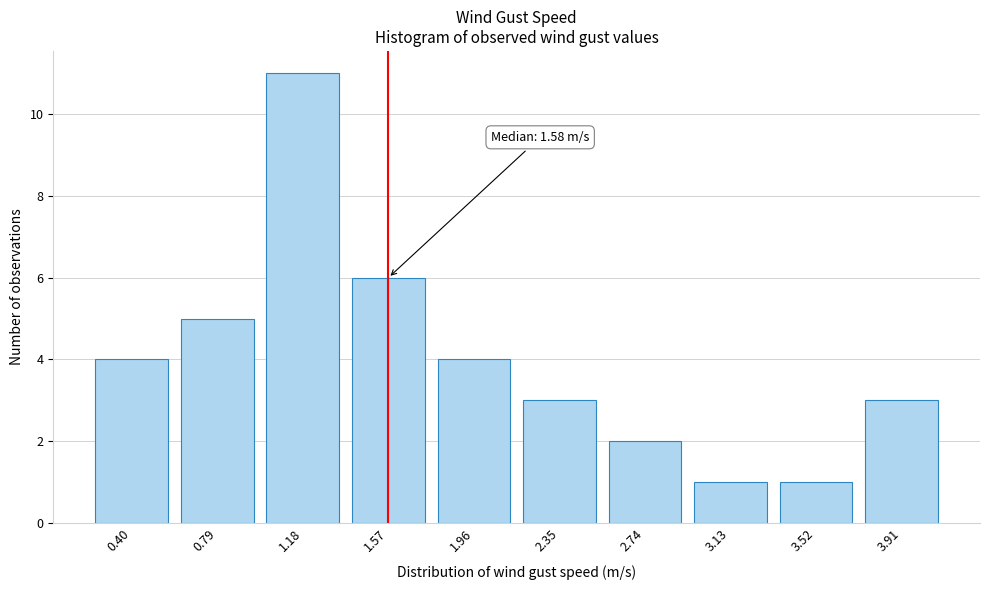

Reading left to right, list all the values displayed in this chart.

4	5	11	6	4	3	2	1	1	3